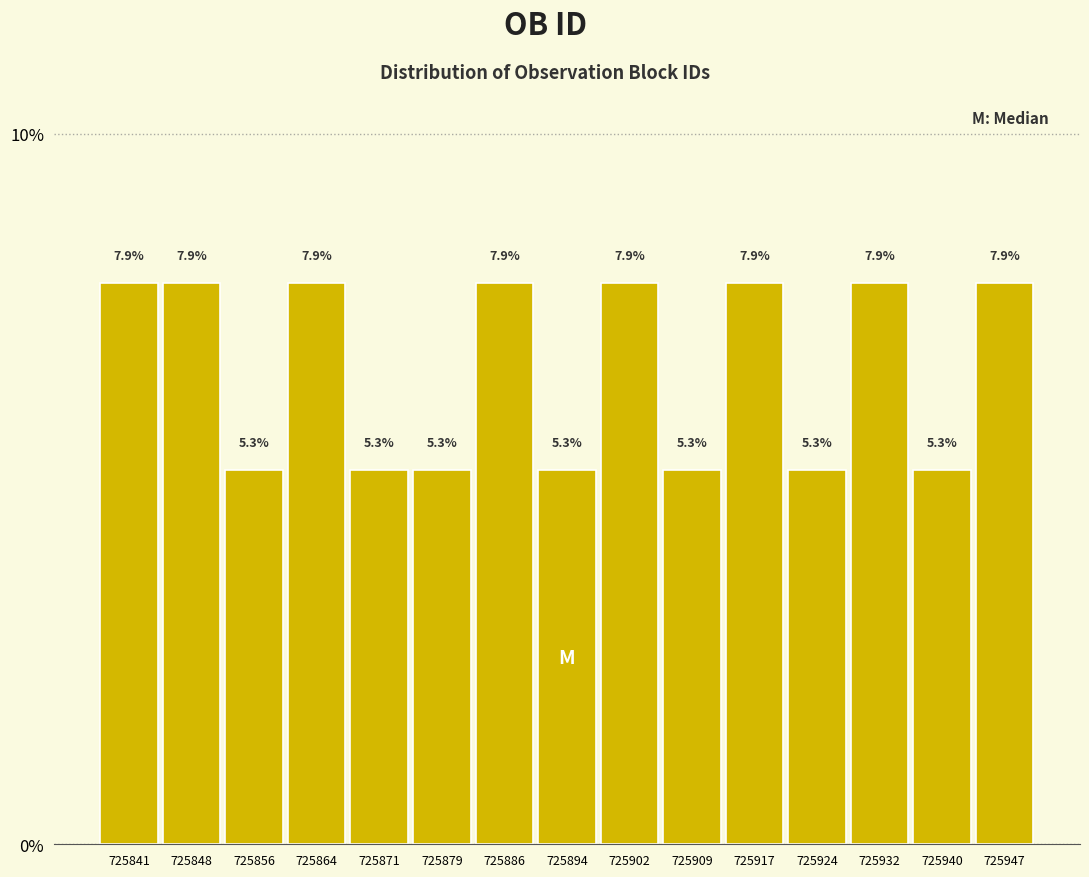

How tall is the bar that spans 725867.4 to 725875.0 on the x-axis? The bar edges are not printed on the chart, so give them approximately, as read against the axis.

5.3